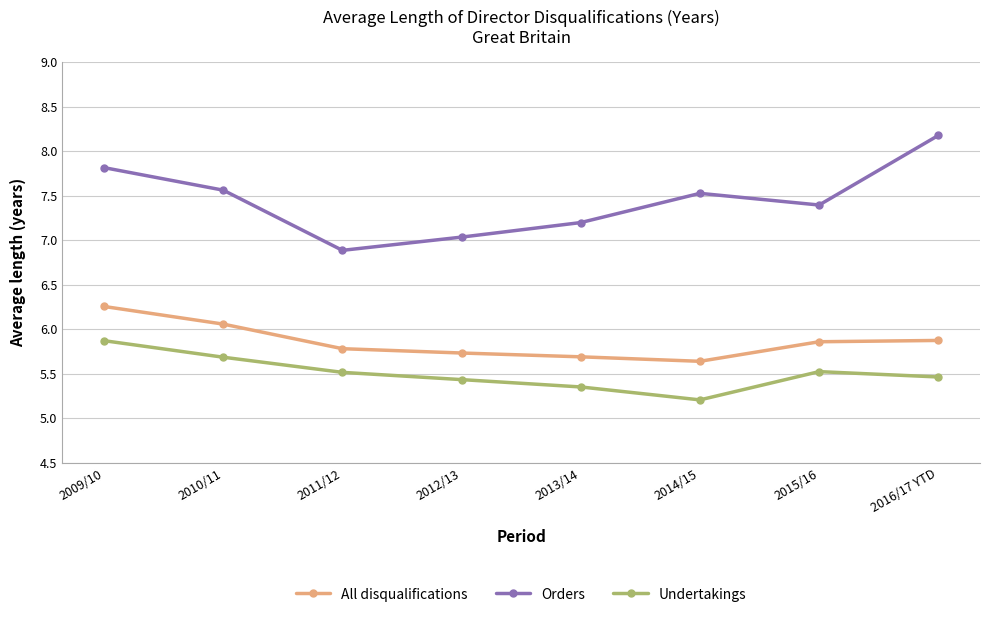

List the series in order of their peak value, lowest first.

Undertakings, All disqualifications, Orders